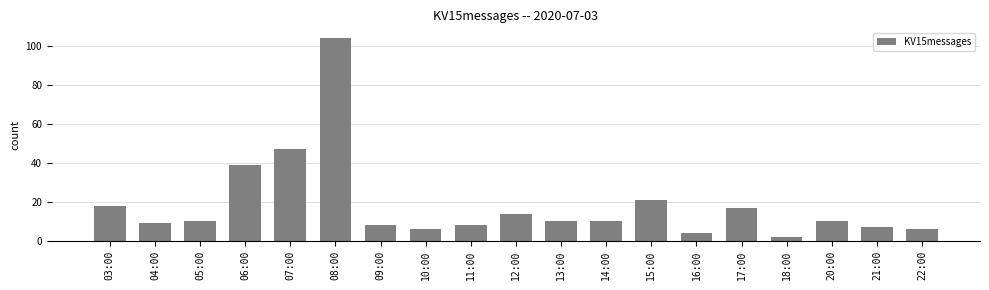

The chart shows a value of 47 at 07:00. True or false?

True